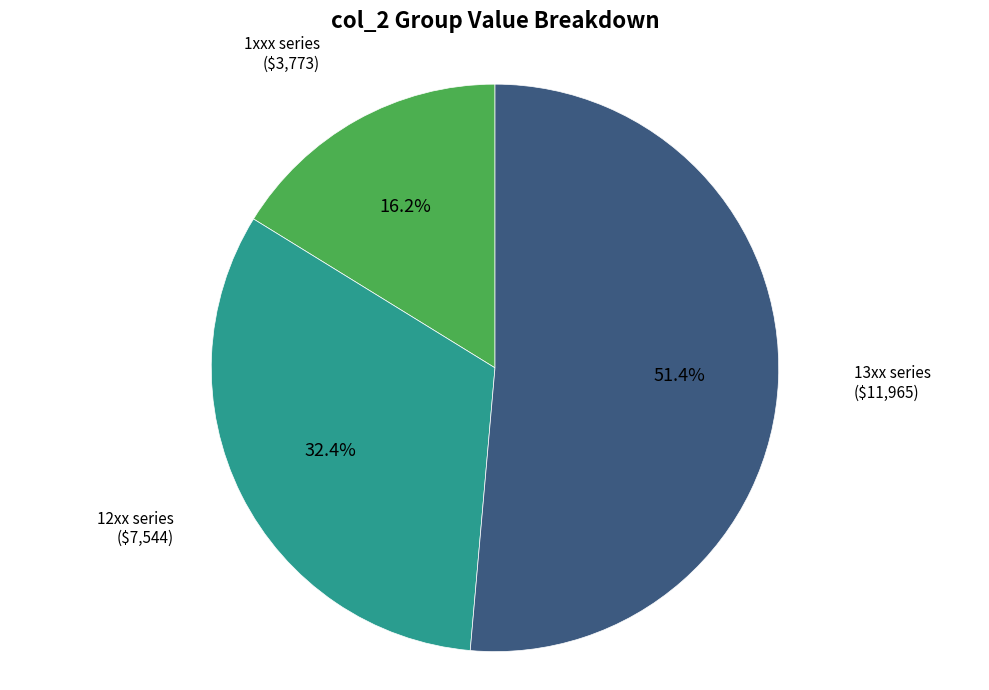

Combined, do 13xx series and 12xx series account for over 50%?

Yes